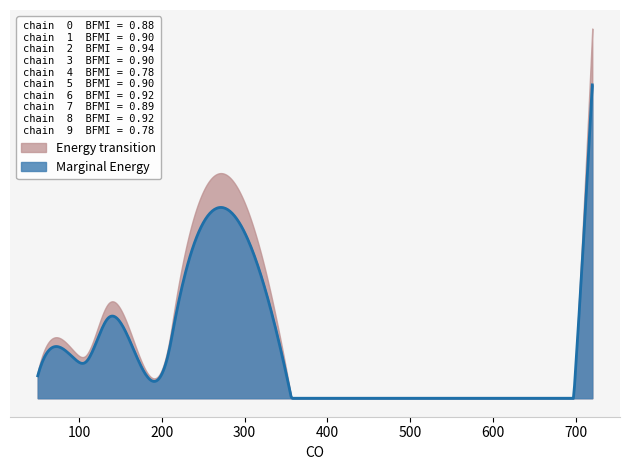

List the series in order of their peak value, highest first.

Energy transition, Marginal Energy